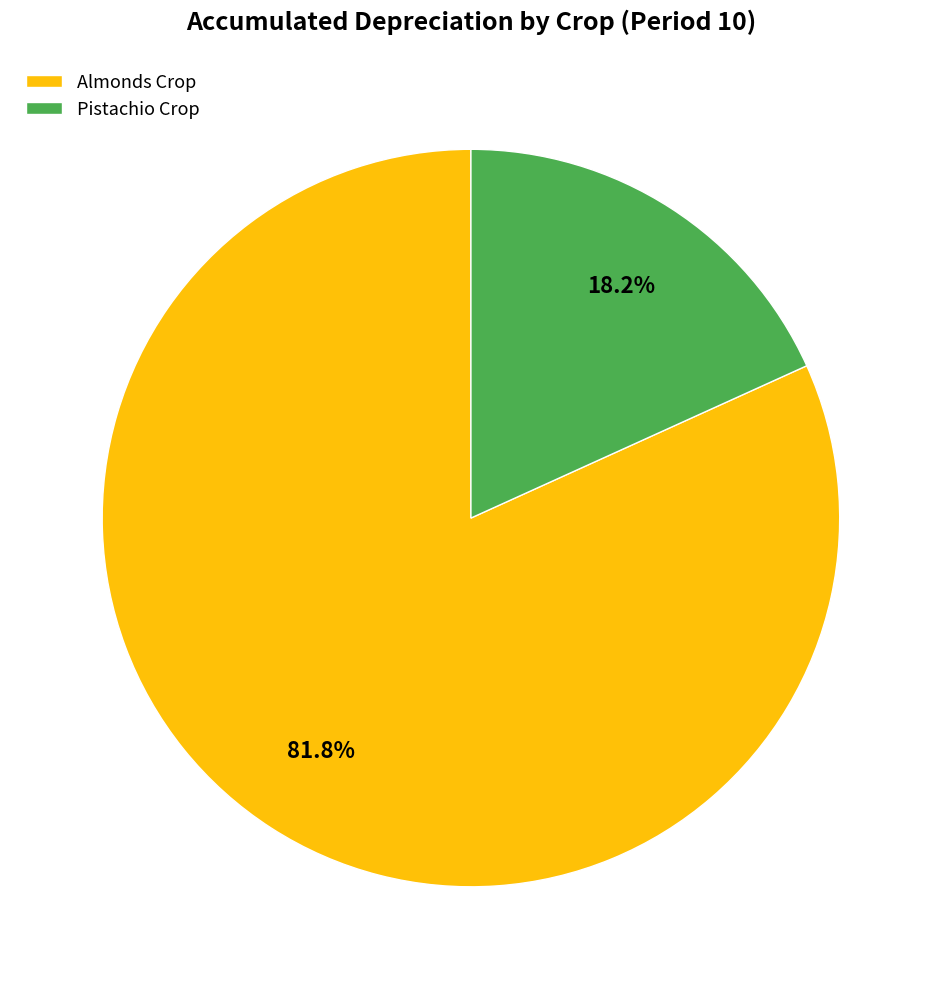

True or false: Pistachio Crop accounts for 29% of the total.

False